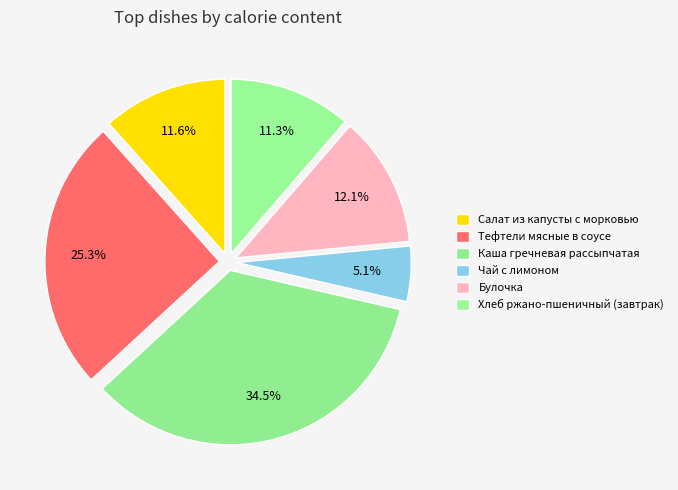

How many segments does this pie chart have?

6